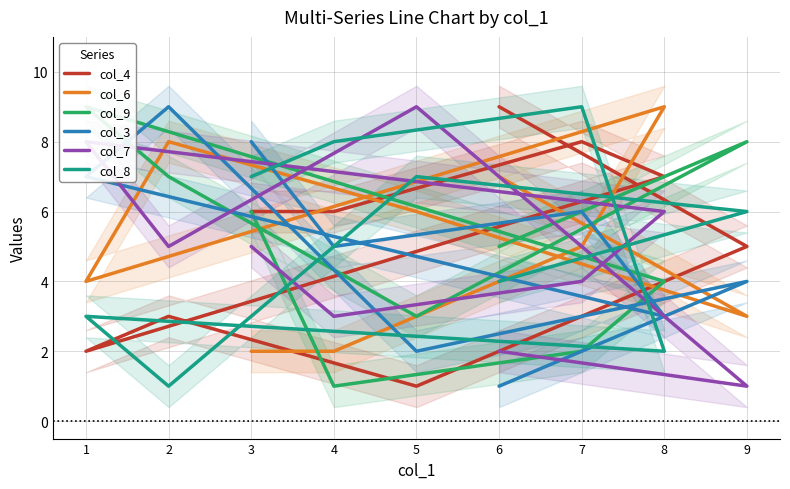

True or false: col_9 and col_3 intersect in this chart.

True